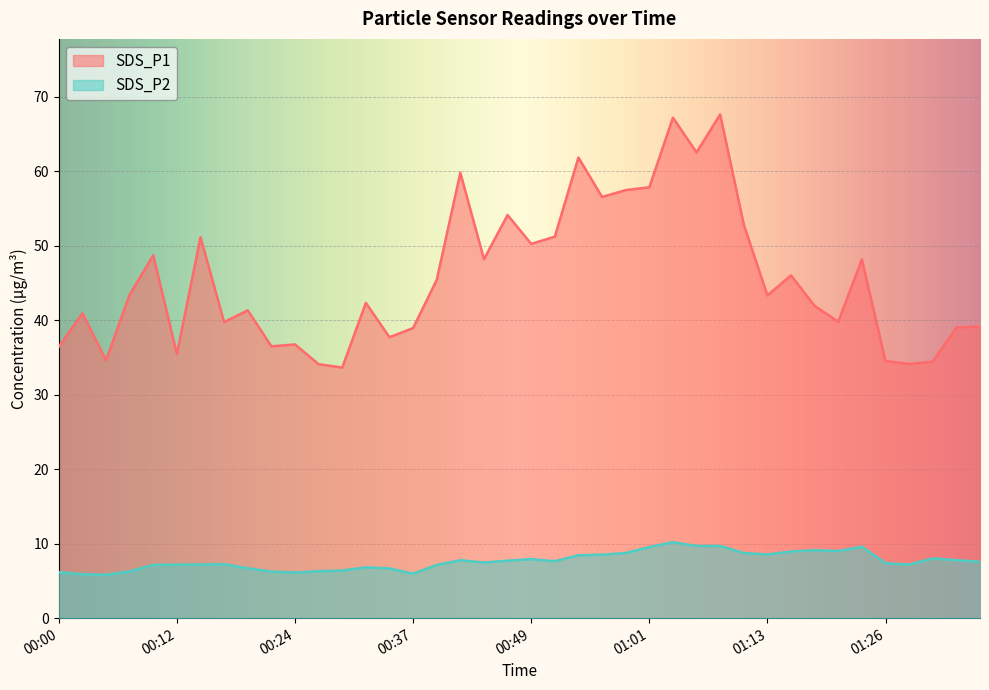

At which category is the sum across all series the highest?

01:04